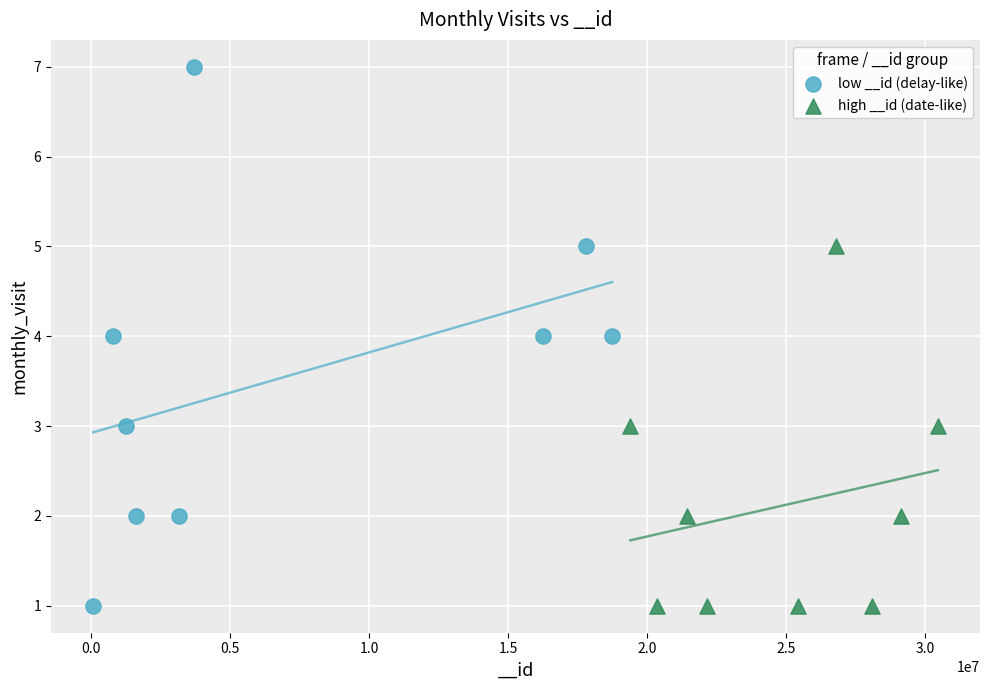

Which series reaches the maximum Y coordinate?

low __id (delay-like)